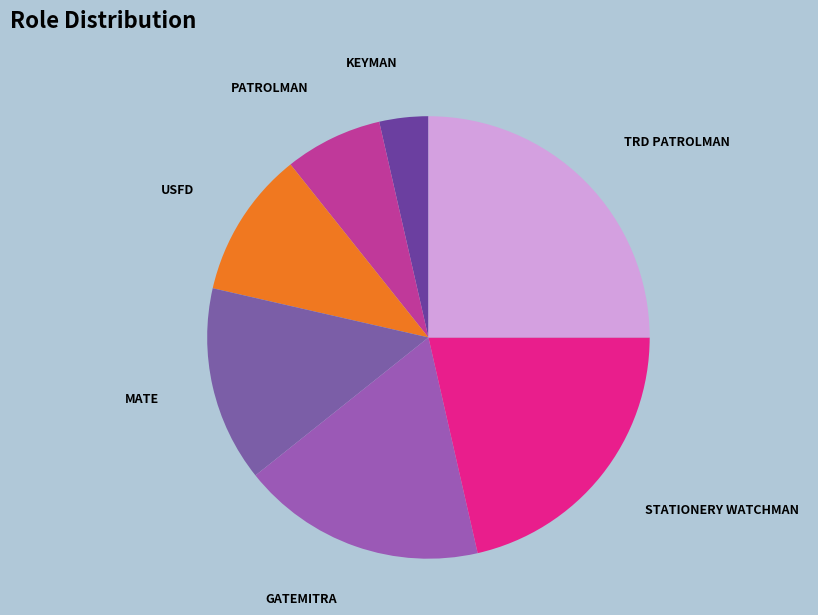

Which slice is the smallest?

KEYMAN